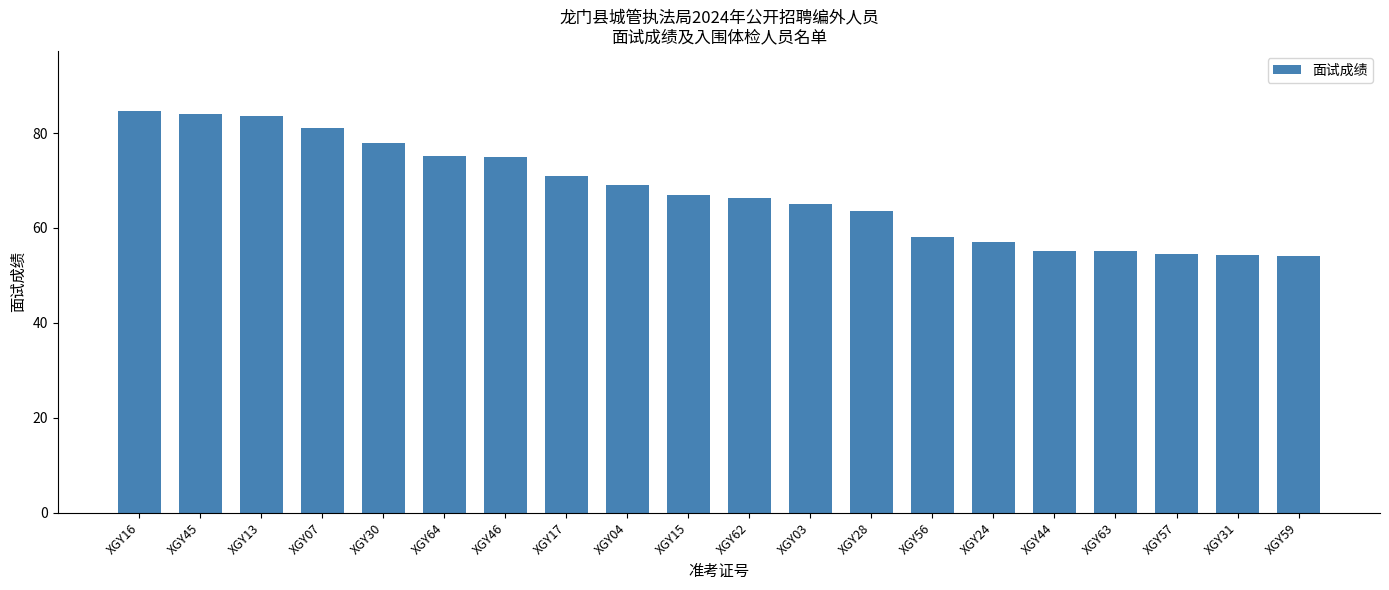

Count the number of data series in this chart.

1